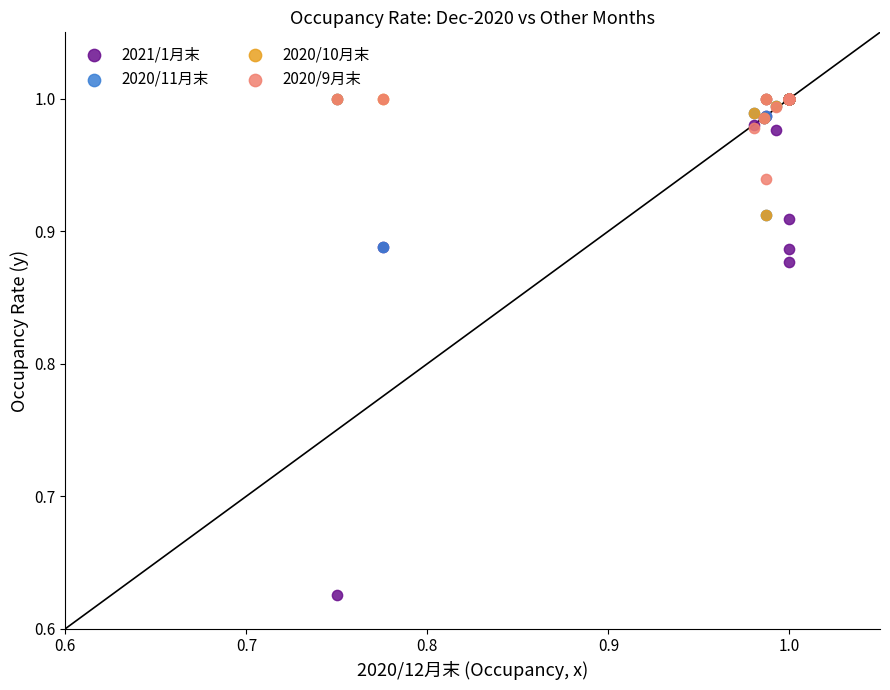

Which series reaches the minimum Y coordinate?

2021/1月末